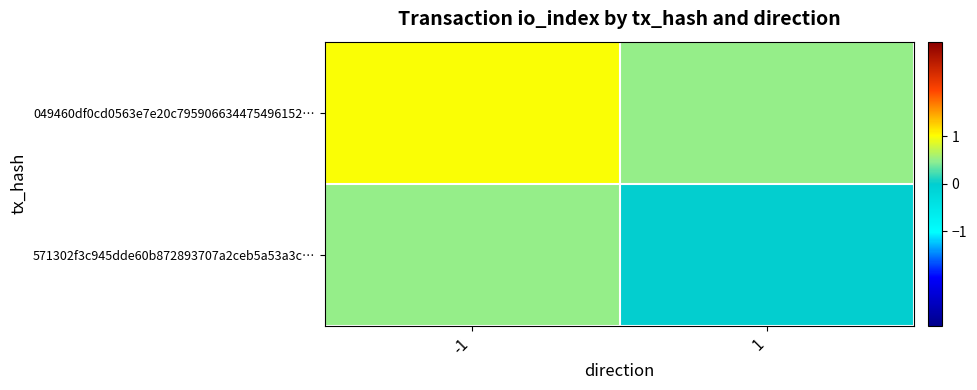

At -1, list the series in order from smallest to largest.

571302f3c945dde60b872893707a2ceb5a53a3c…, 049460df0cd0563e7e20c795906634475496152…